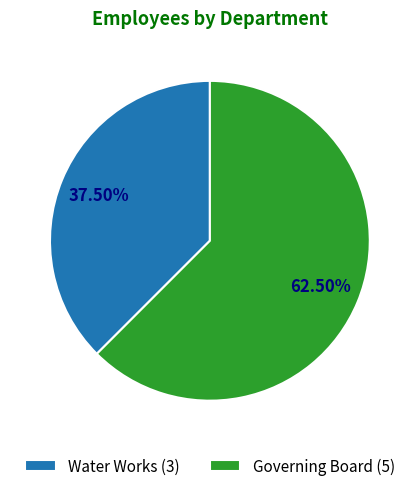

What is the total percentage of Governing Board and Water Works?

100.0%